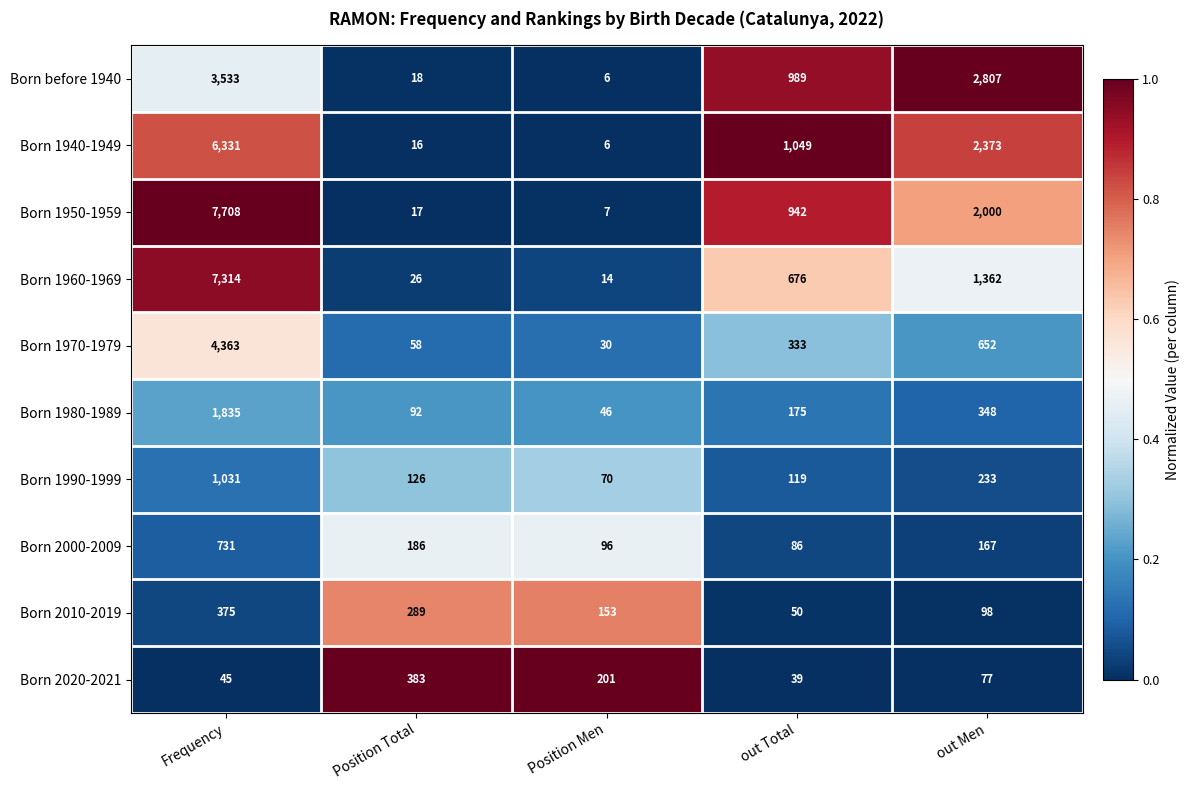

Which series has the largest total across all categories?

Born 1950-1959